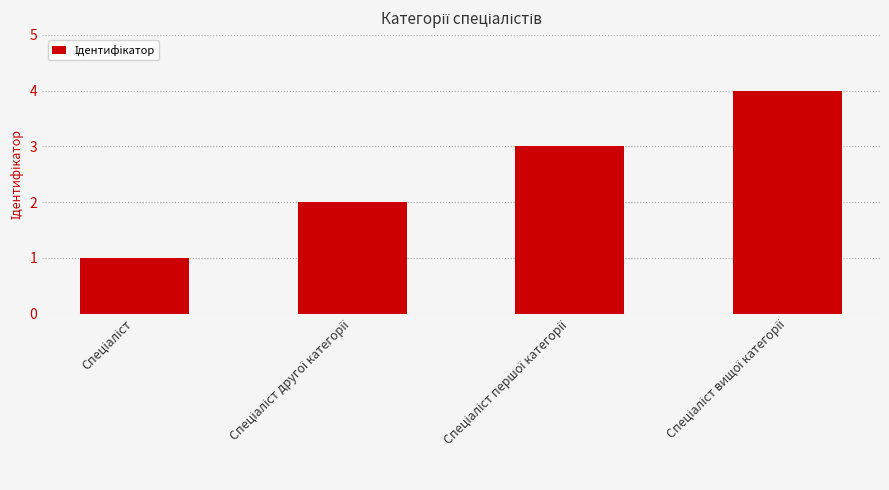

What is the minimum value shown in the chart?

1